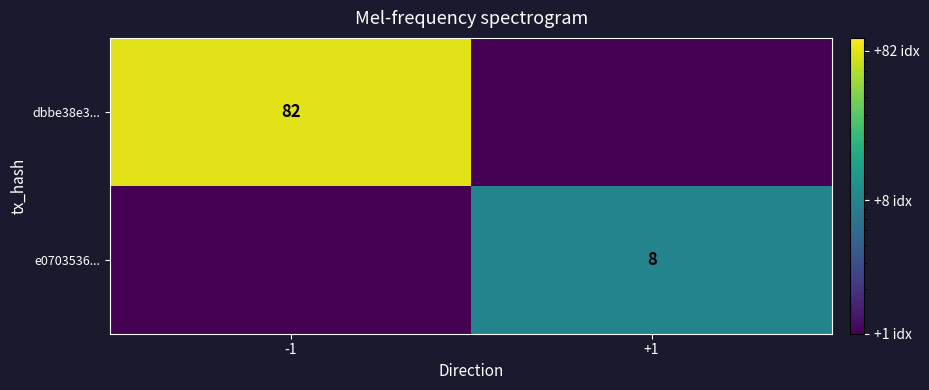

At how many categories does at least one series exceed 70?

1